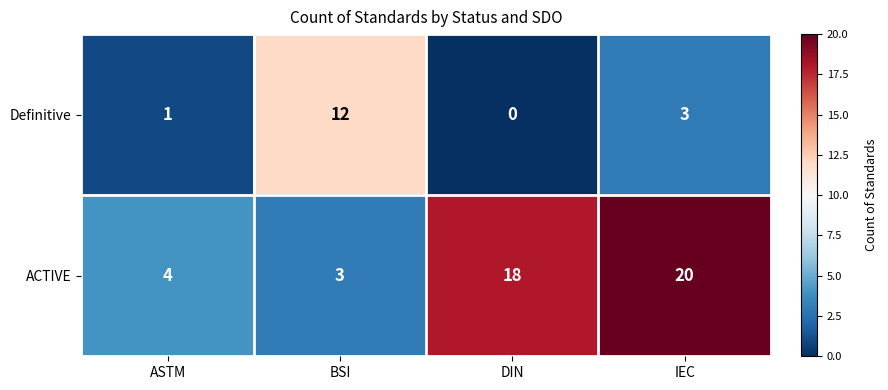

What is the total value across all series at DIN?

18